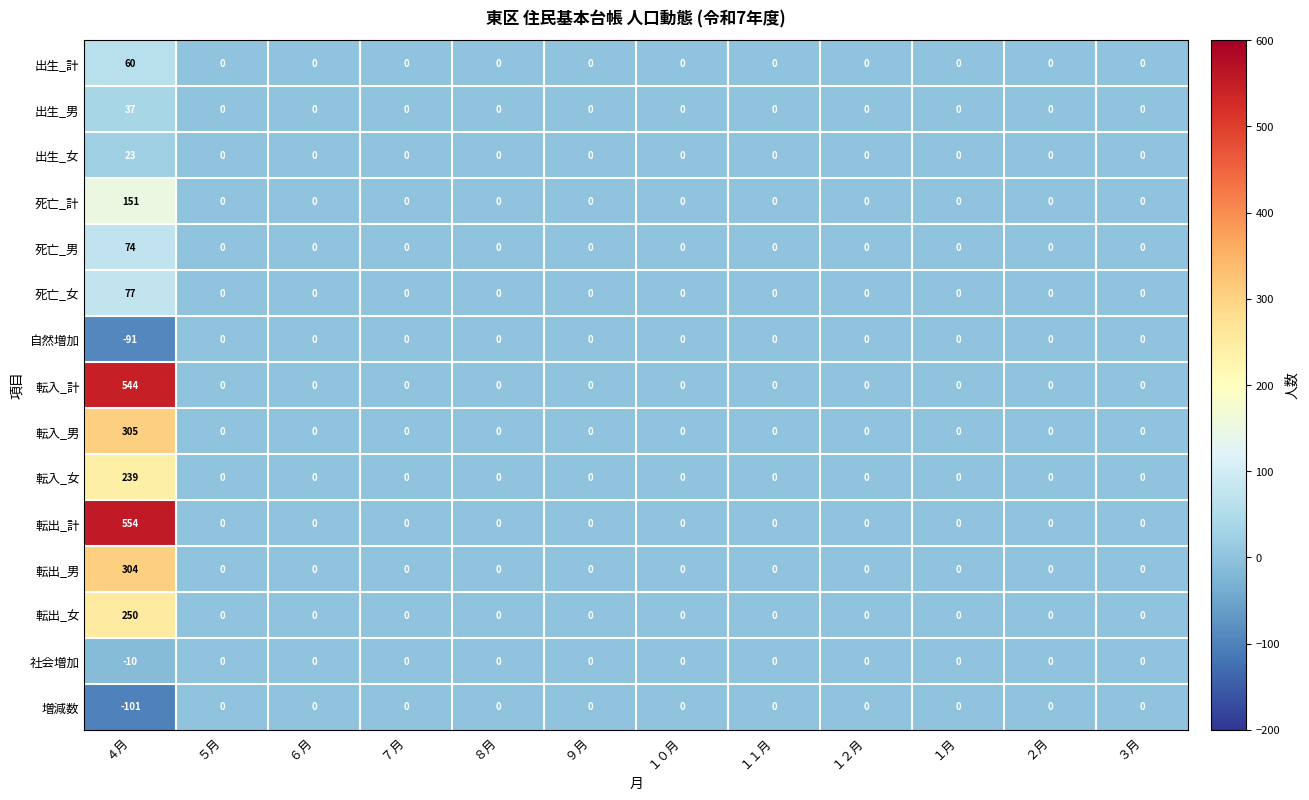

True or false: 転入_計 has a value of 0 at ３月.

True